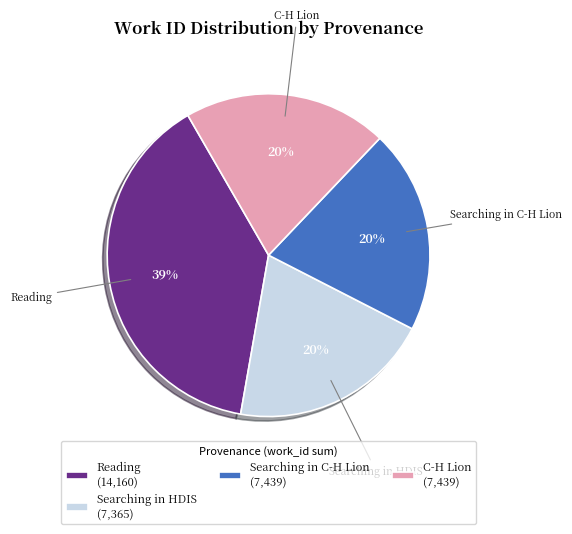

Which has a higher value, Searching in C-H Lion (7,439) or Reading (14,160)?

Reading (14,160)